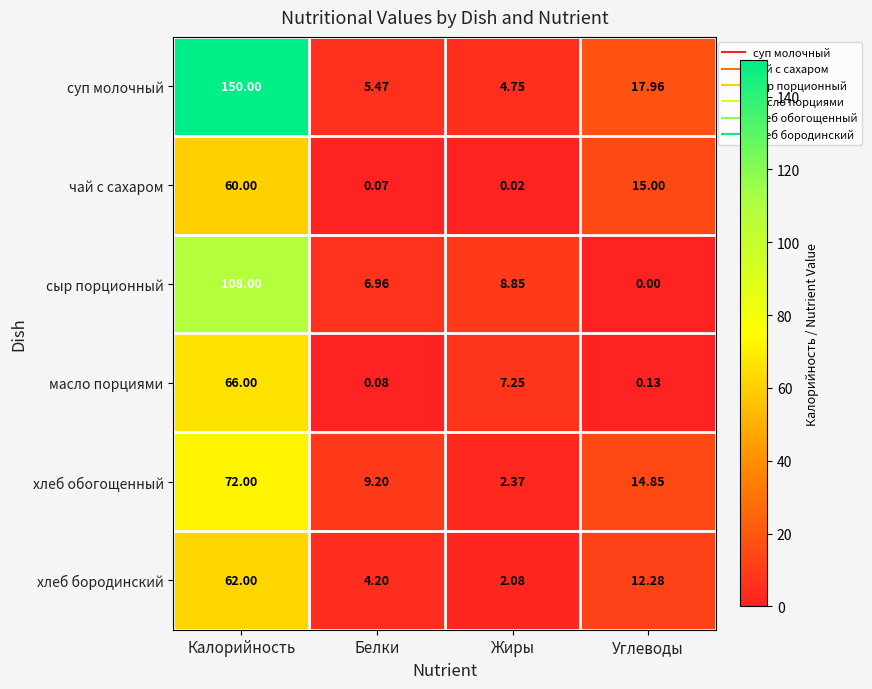

How many series are shown in this chart?

6